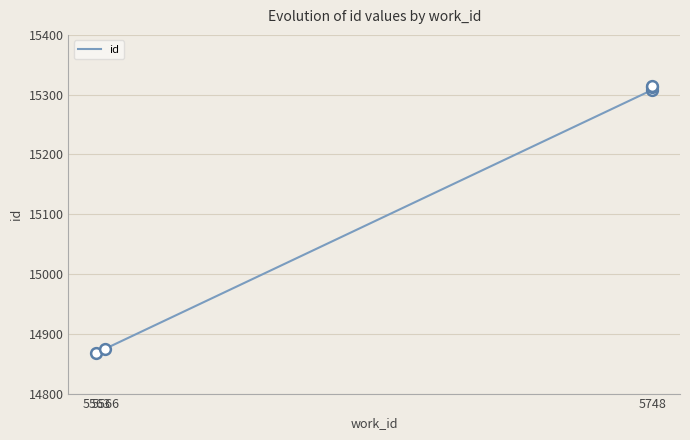

What is the ratio of the value at 5748 to the value at 3?

1.0